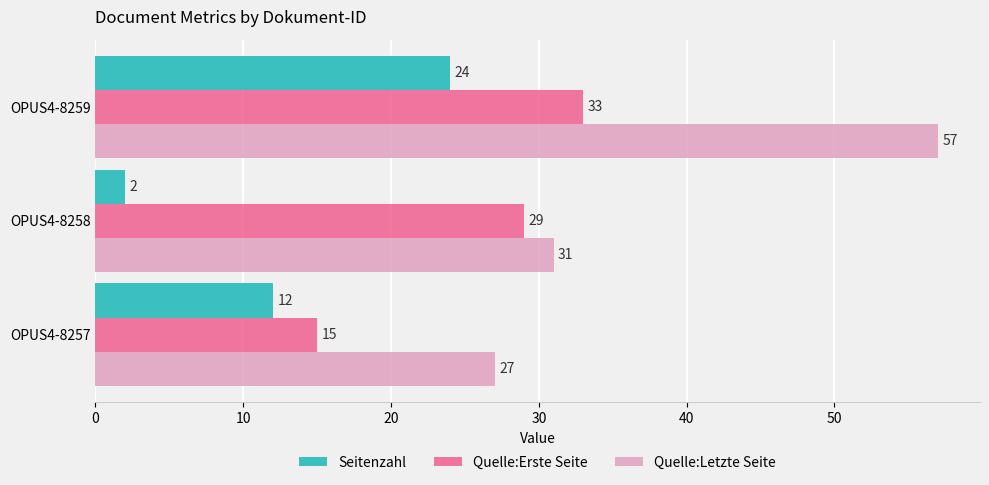

Which series has the widest spread of values?

Quelle:Letzte Seite